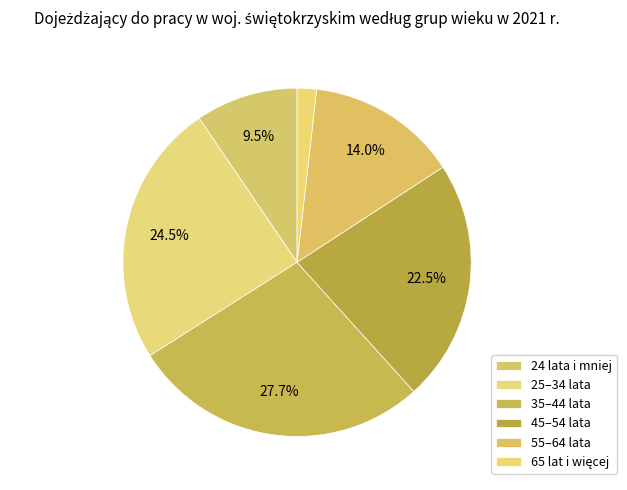

Is the sum of 65 lat i więcej and 45–54 lata greater than half?

No